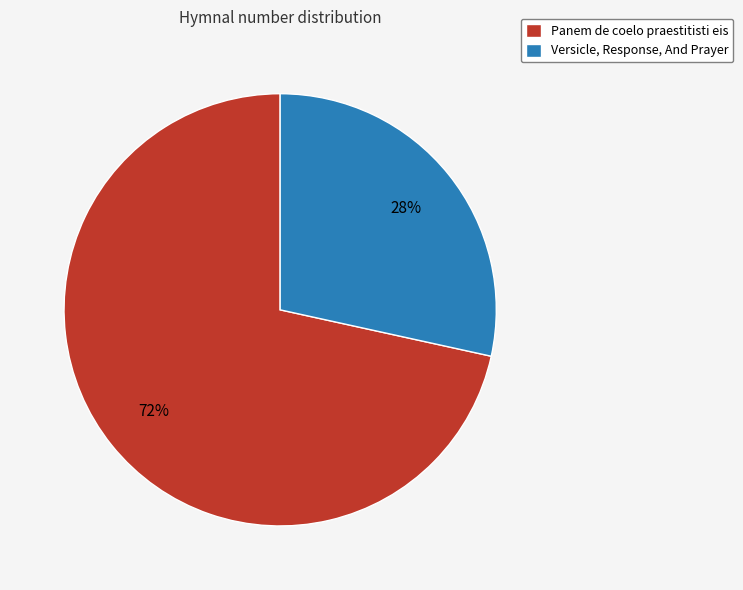

Which slice is the smallest?

Versicle, Response, And Prayer